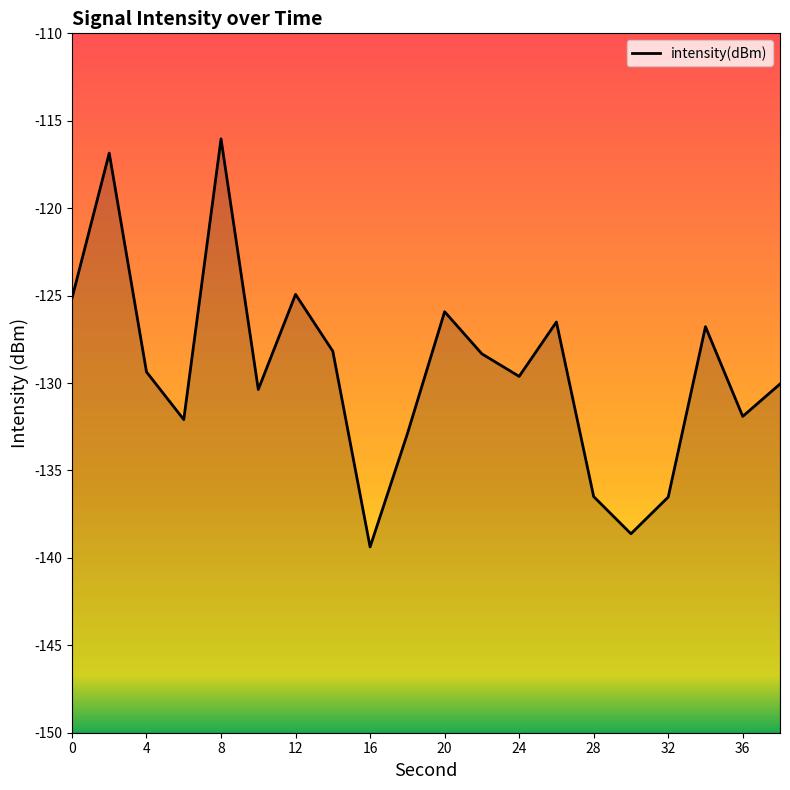

What is the change in value from 40 to 16?

-8.2